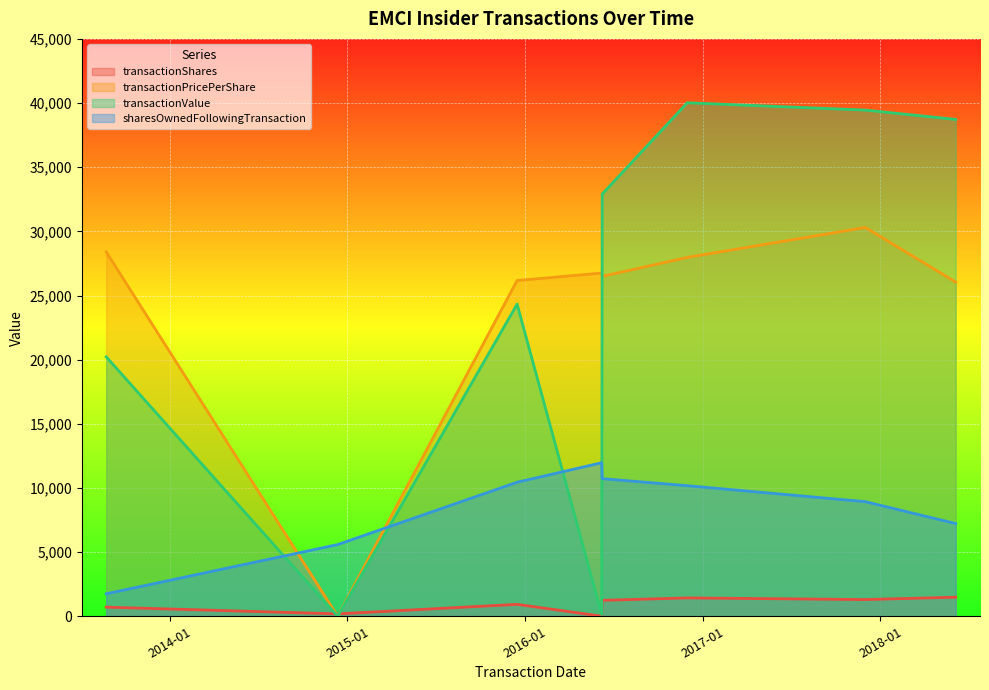

List the series in order of their peak value, highest first.

transactionValue, transactionPricePerShare, sharesOwnedFollowingTransaction, transactionShares